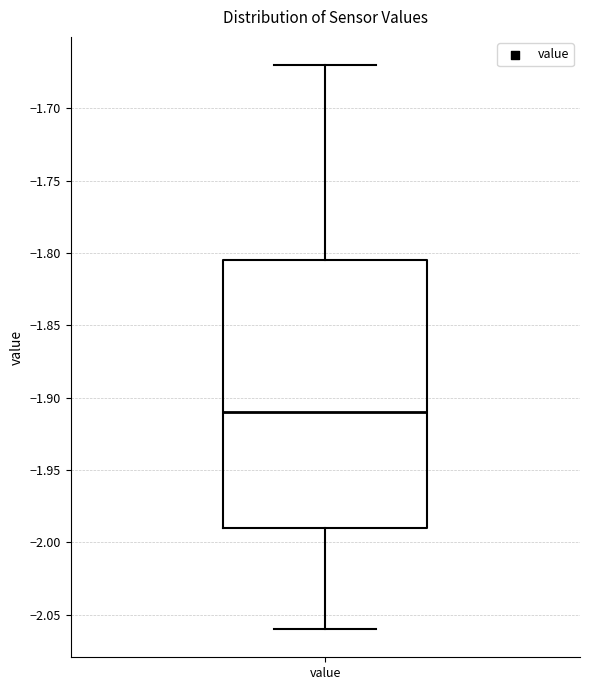

Transcribe this box plot: give where the median line is, the range the box spans, and where the two whiskers end, as read against the y-axis. The values are not printed on the chart, so give them approximately, as read against the axis.

median -1.910, box -1.990 to -1.805, whiskers -2.060 to -1.670